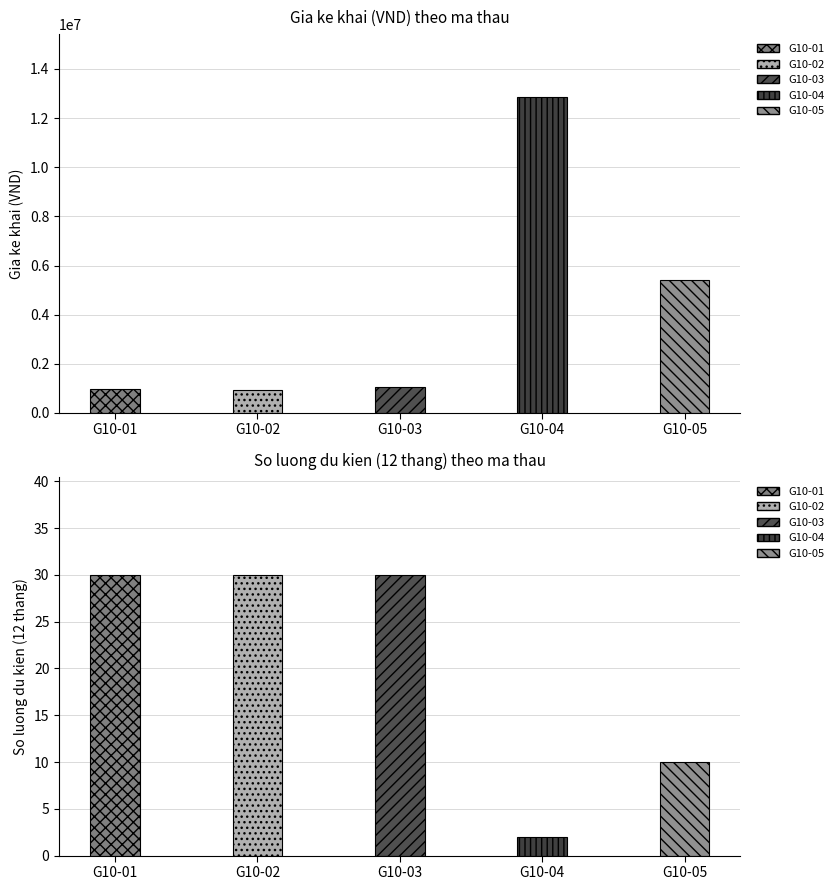

What is the sum of all So luong du kien values?

102